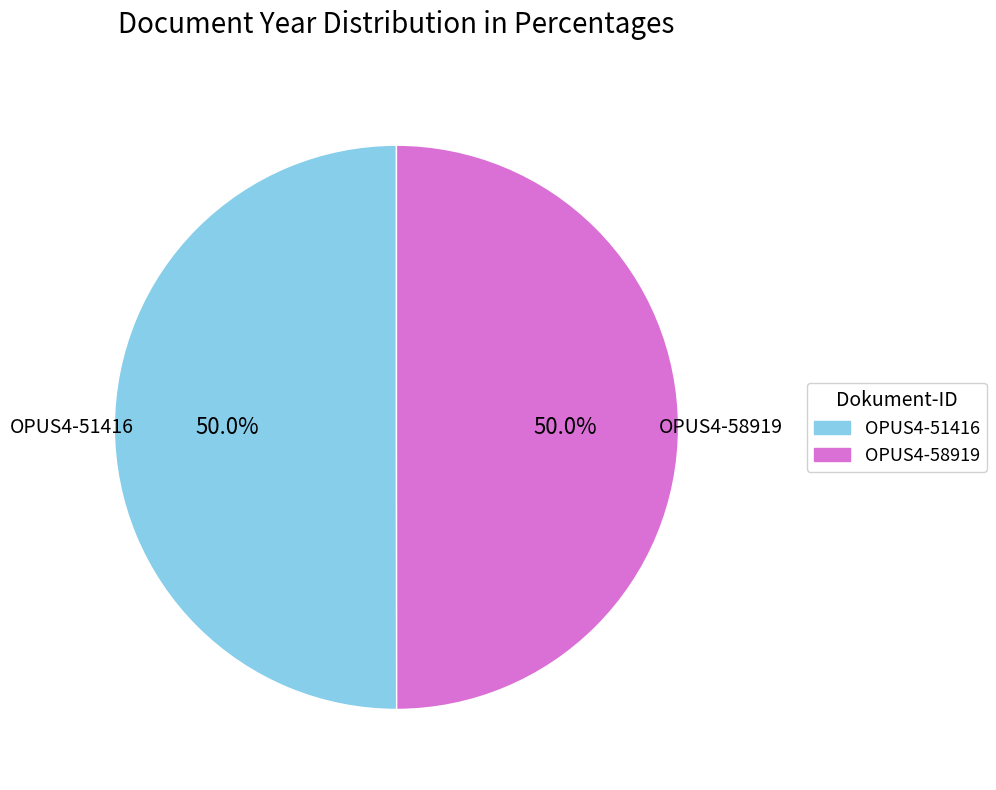

What percentage is the OPUS4-58919 slice, to the nearest percent?

50%